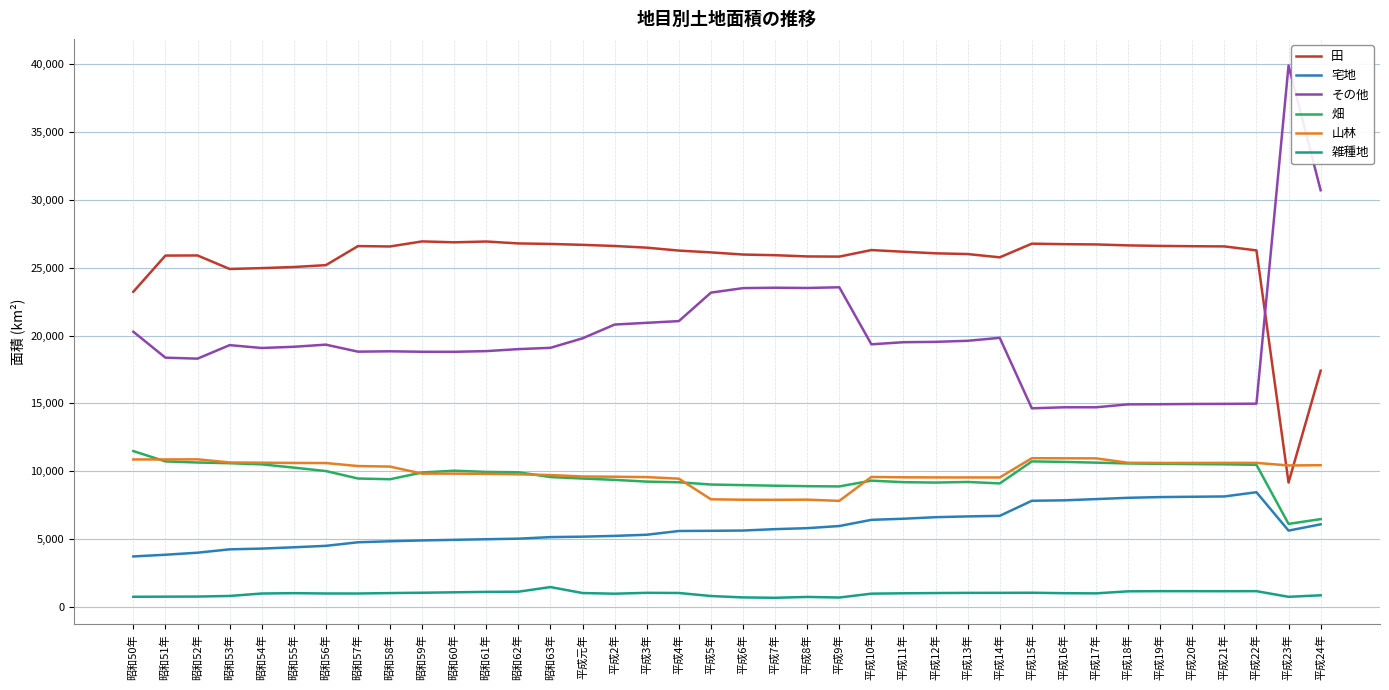

True or false: 雑種地 and 田 cross at least once.

False